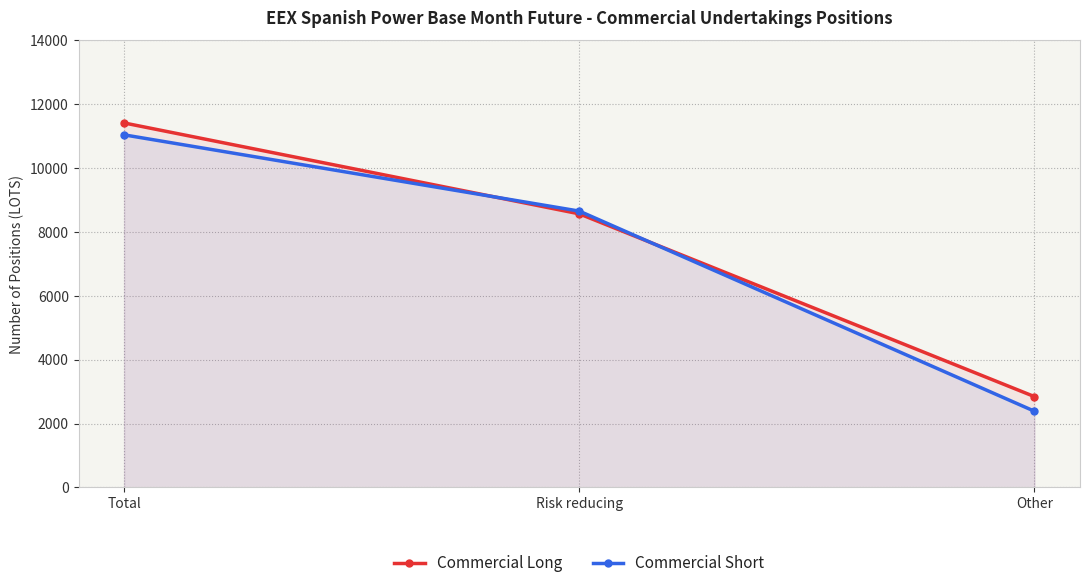

Reading left to right, extract all data points from this chart.

Commercial Long: 11416.7	8570.2	2846.4
Commercial Short: 11044.0	8656.0	2388.0